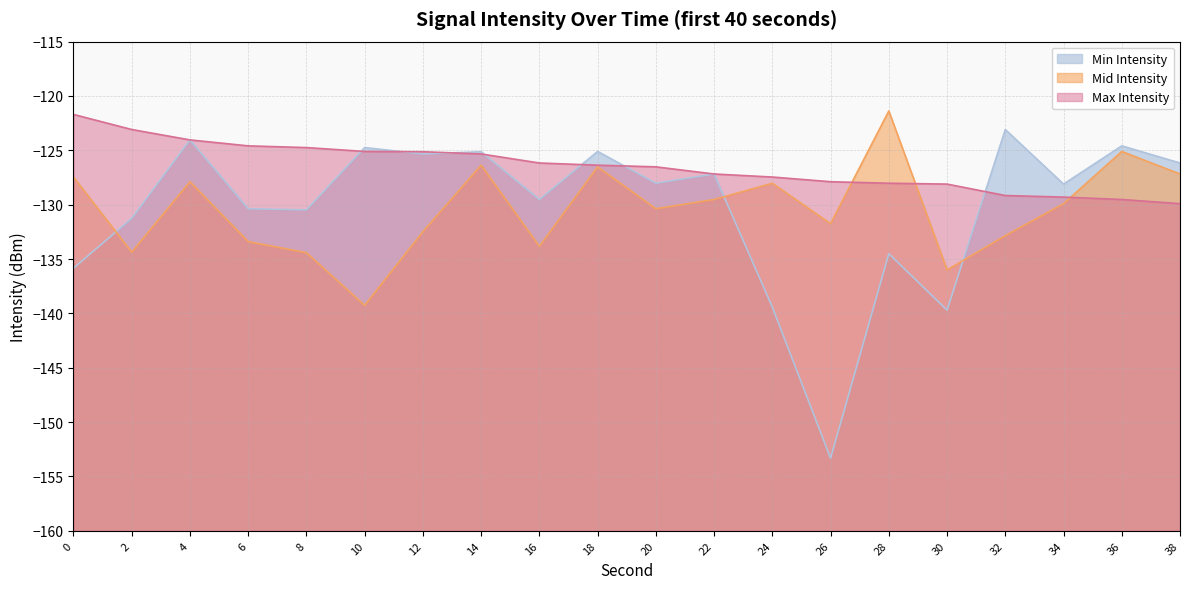

Between 2 and 20, which series saw the biggest shift?

Mid Intensity